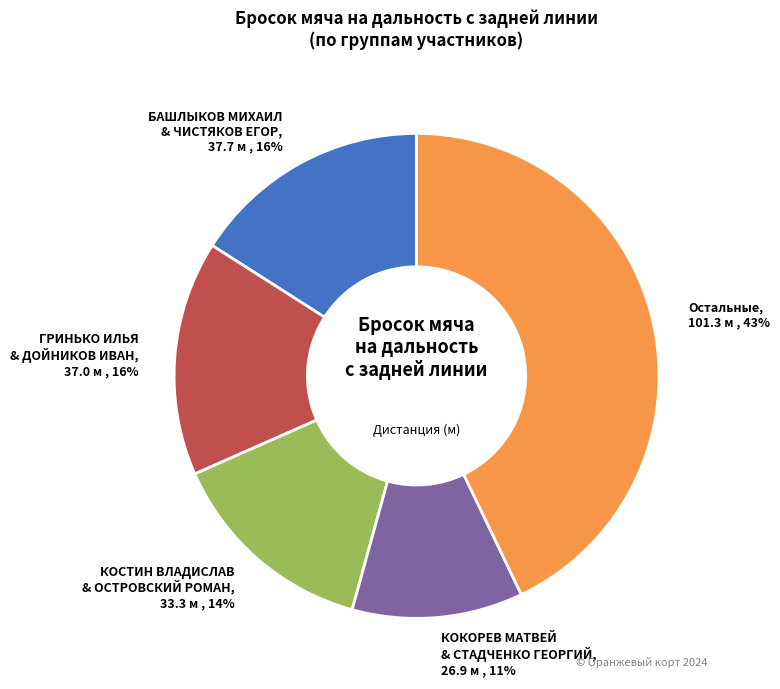

Is there any slice that represents more than half of the pie?

No